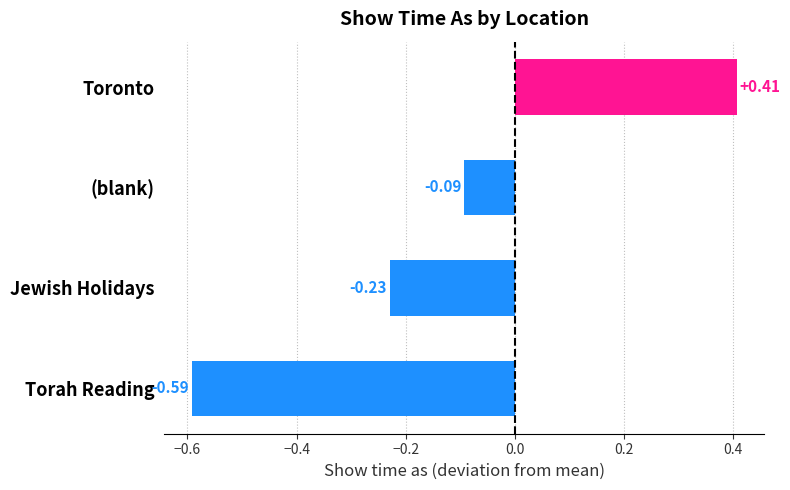

Which category has the highest value across all series?

Toronto